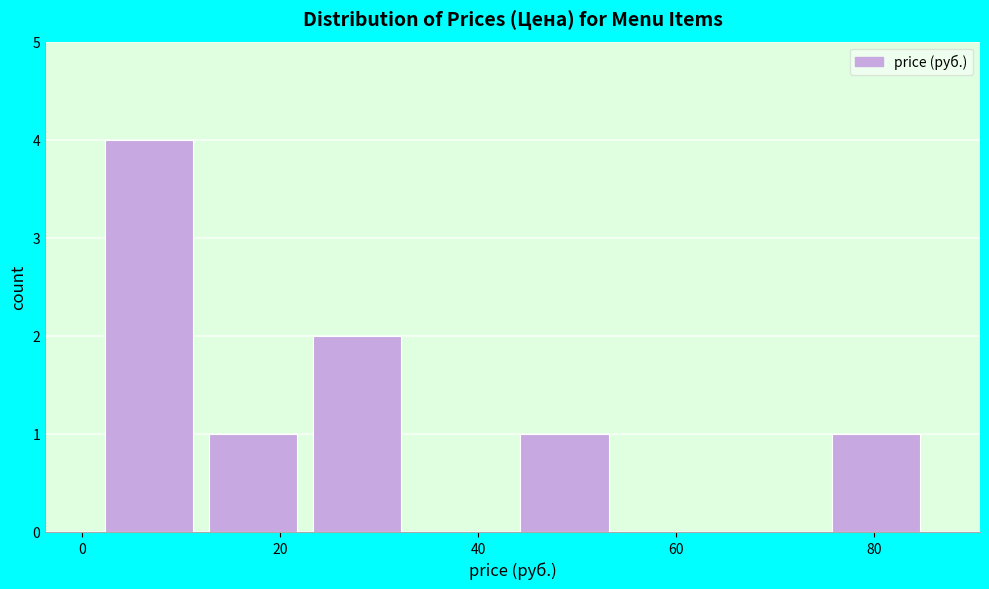

How tall is the bar that spans 44 to 54 on the x-axis? Neither the bar edges nor the heights are printed on the chart, so give them approximately, as read against the axes.

1